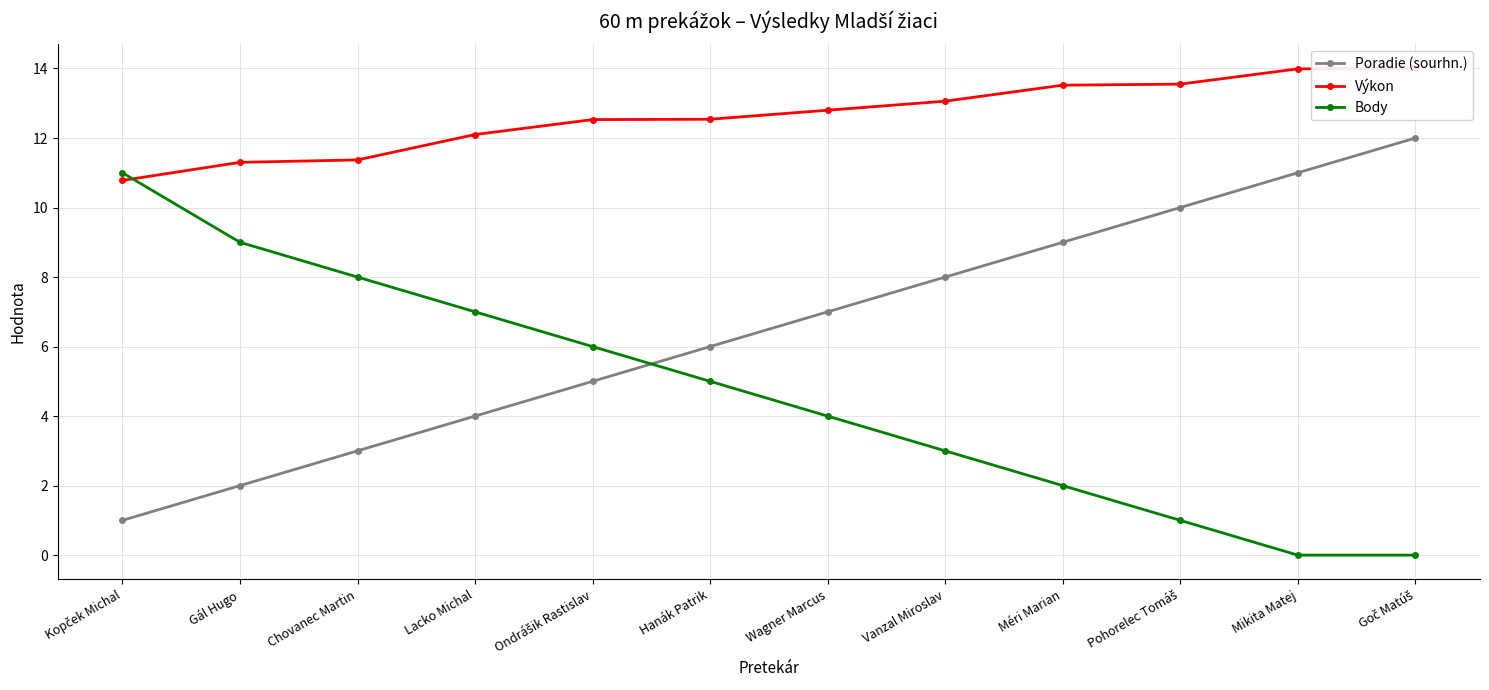

What is the sum of all Poradie (sourhn.) values?

78